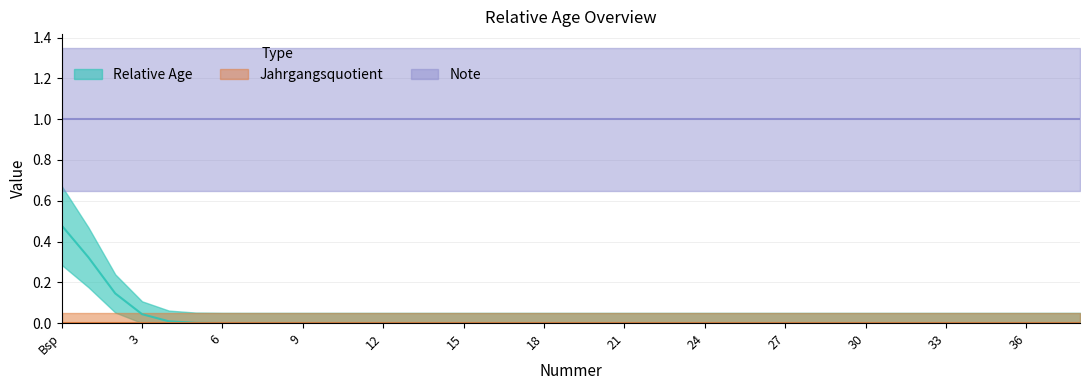

True or false: Note and Jahrgangsquotient intersect in this chart.

False